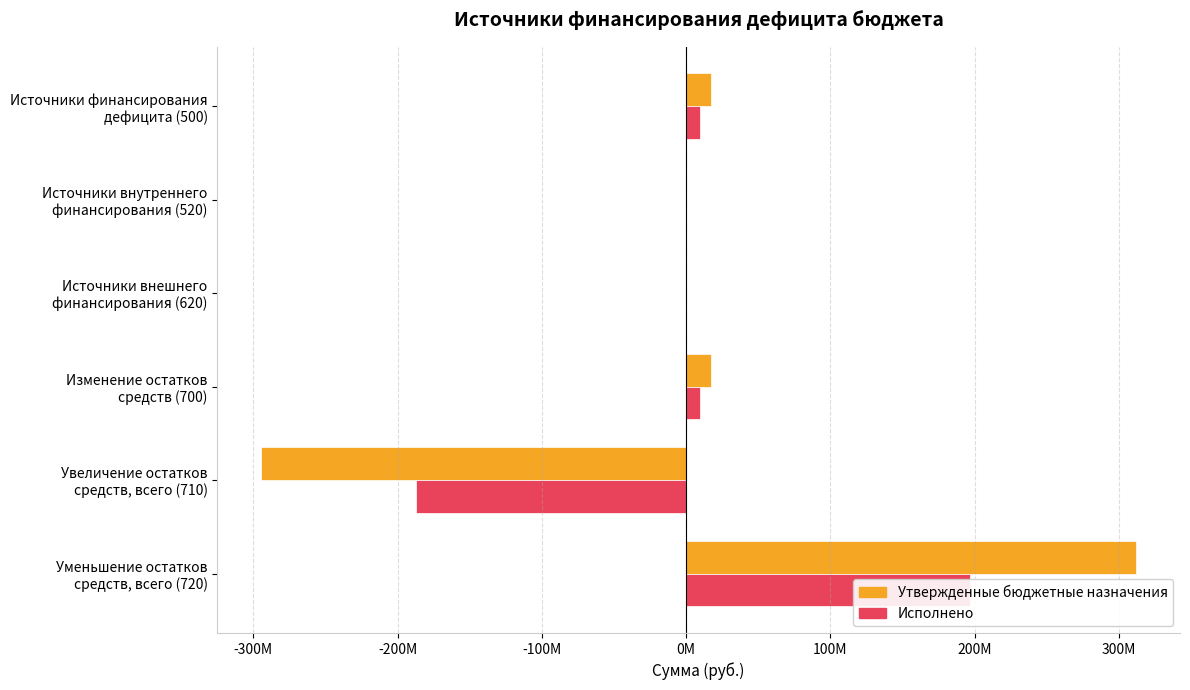

What is the maximum value for Исполнено?

196962334.7